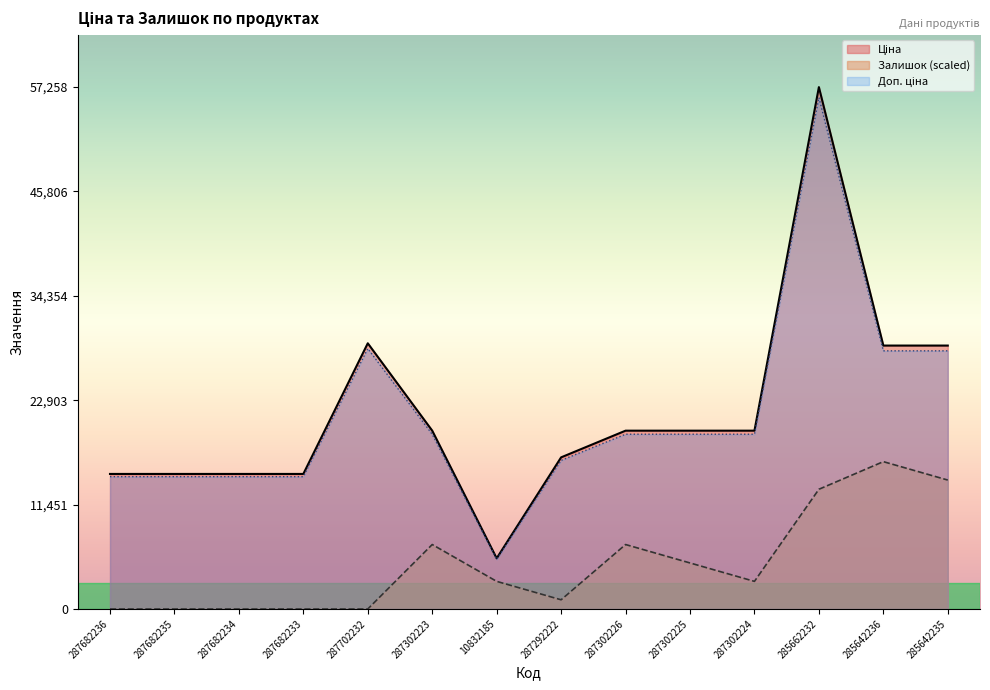

Rank the categories by Ціна value from highest to lowest.

285662232, 287702232, 285642236, 285642235, 287302223, 287302226, 287302225, 287302224, 287292222, 287682236, 287682235, 287682234, 287682233, 10832185